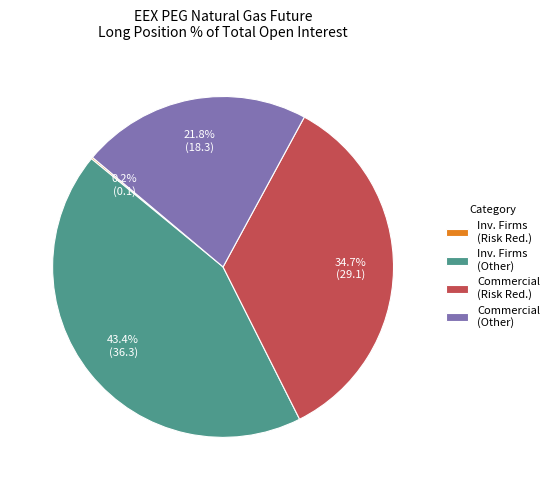

Which has a higher value, Commercial (Other) or Commercial (Risk Red.)?

Commercial (Risk Red.)